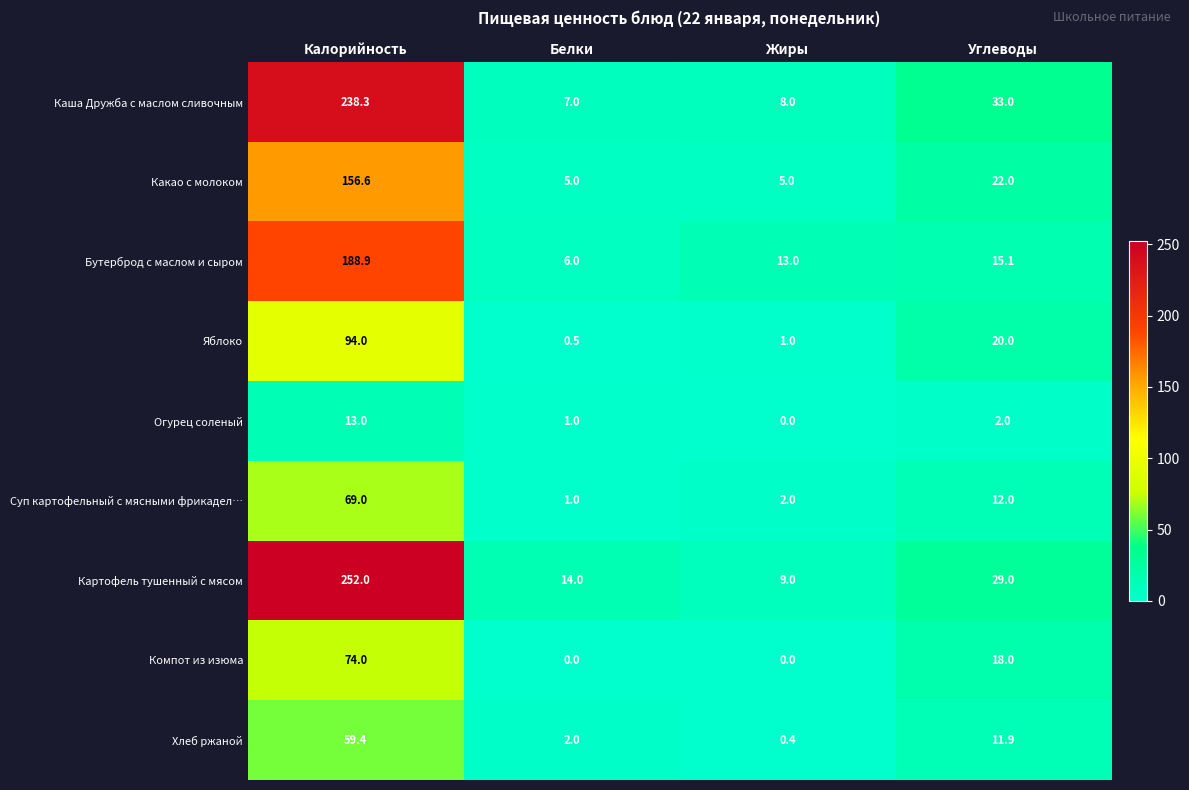

Is the value of Какао с молоком at Калорийность greater than the value of Суп картофельный с мясными фрикадел… at Белки?

Yes